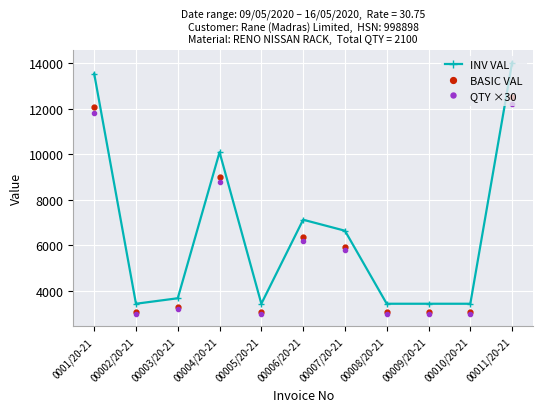

What is the label of the 3rd point from the right?

00009/20-21